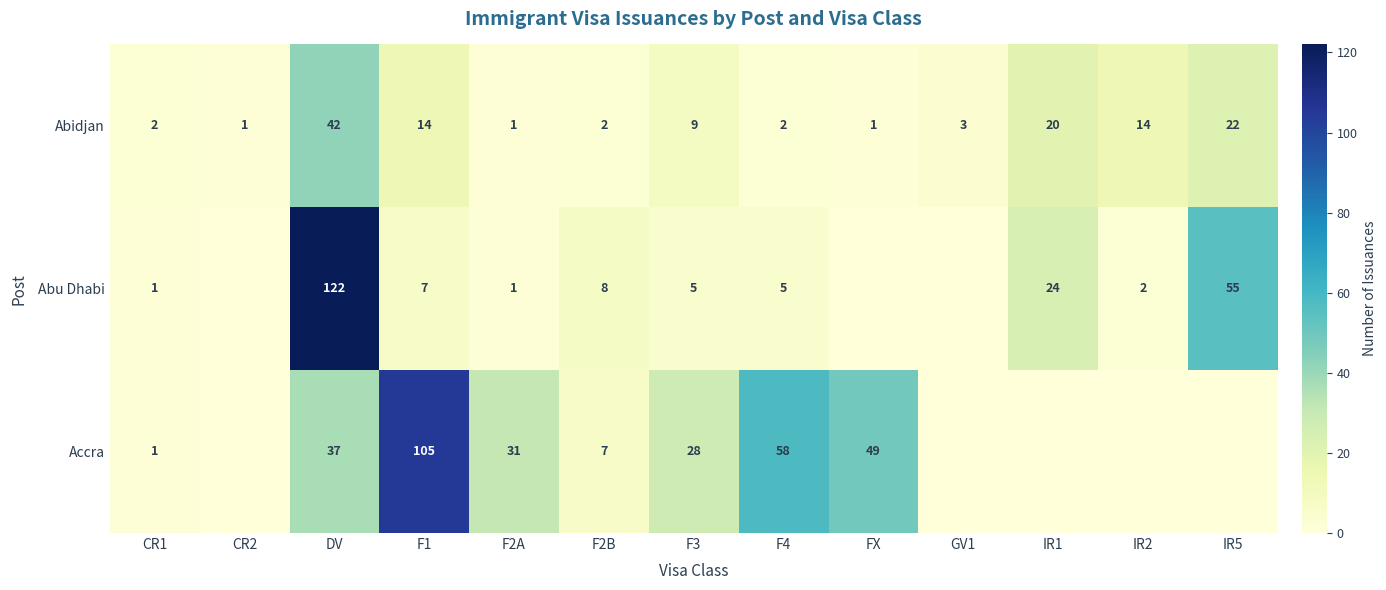

What is the total value across all series at F2A?

33